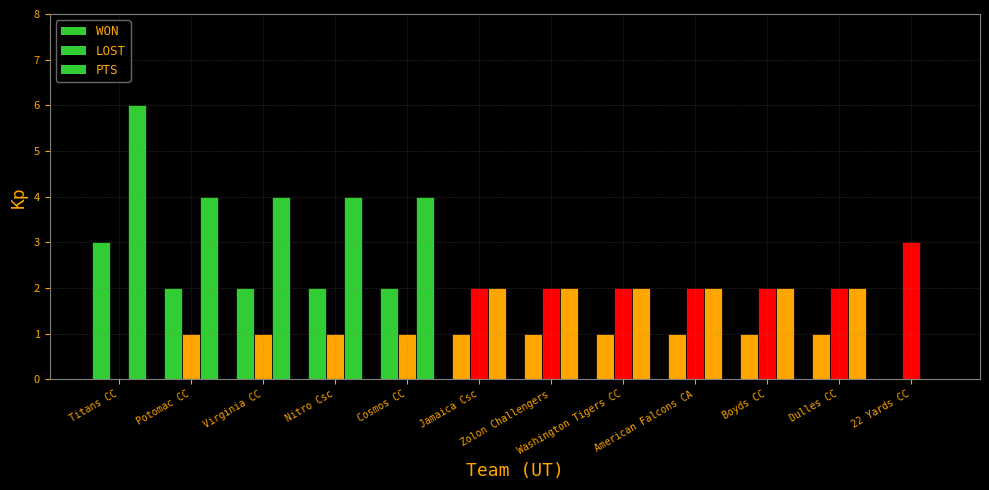

Is the value of PTS at Cosmos CC greater than the value of WON at Dulles CC?

Yes